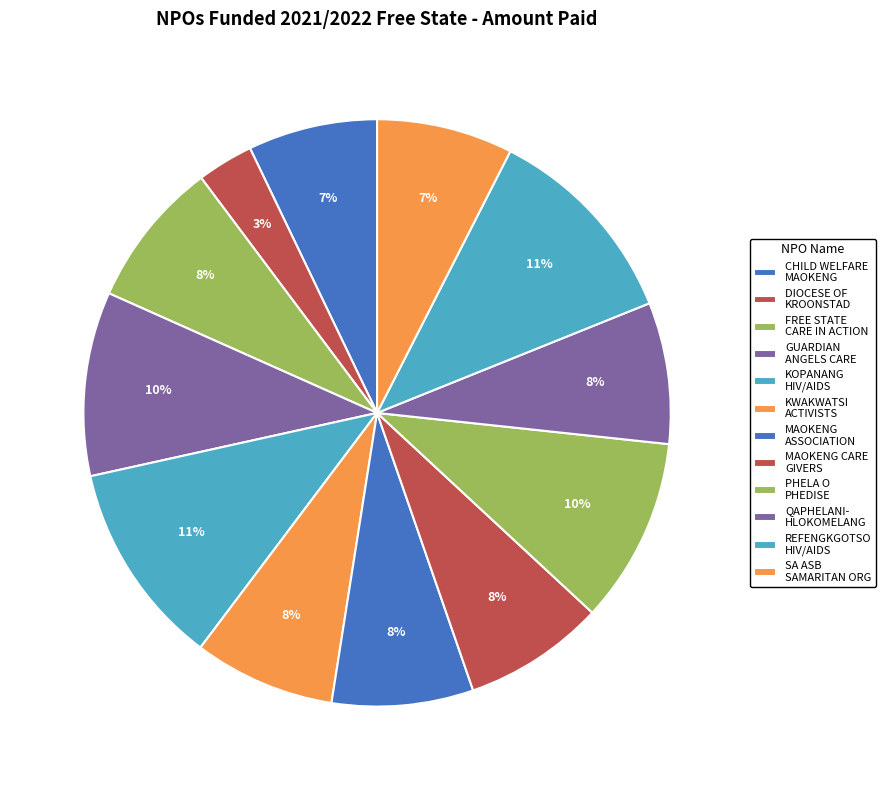

What is the largest slice in the pie chart?

REFENGKGOTSO HIV/AIDS CONSORTIUM